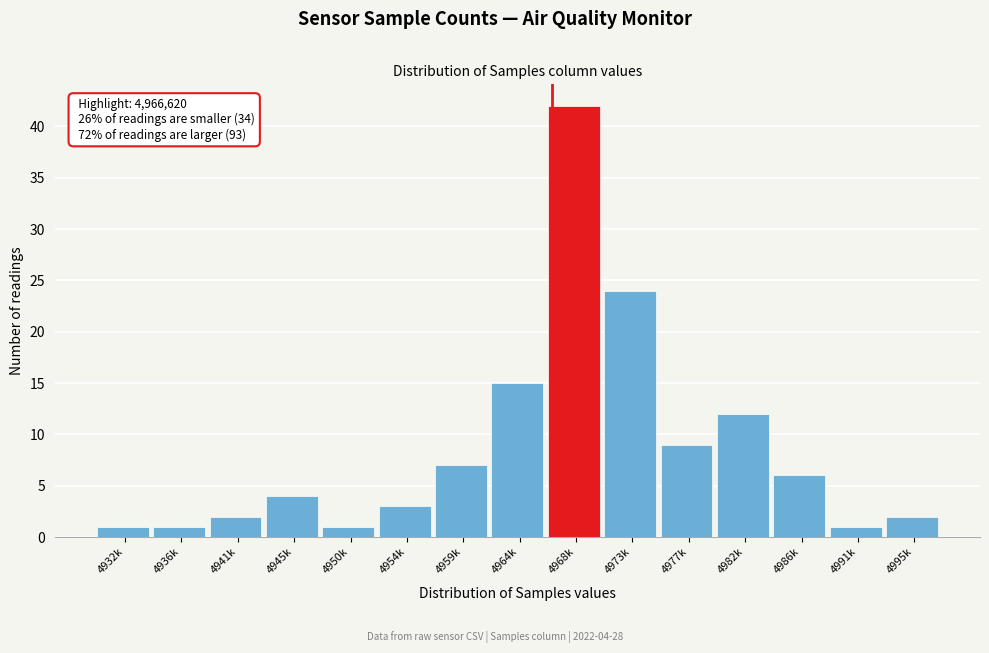

Reading right to left, extract all data points from this chart.

4995k=2	4991k=1	4986k=6	4982k=12	4977k=9	4973k=24	4968k=42	4964k=15	4959k=7	4954k=3	4950k=1	4945k=4	4941k=2	4936k=1	4932k=1